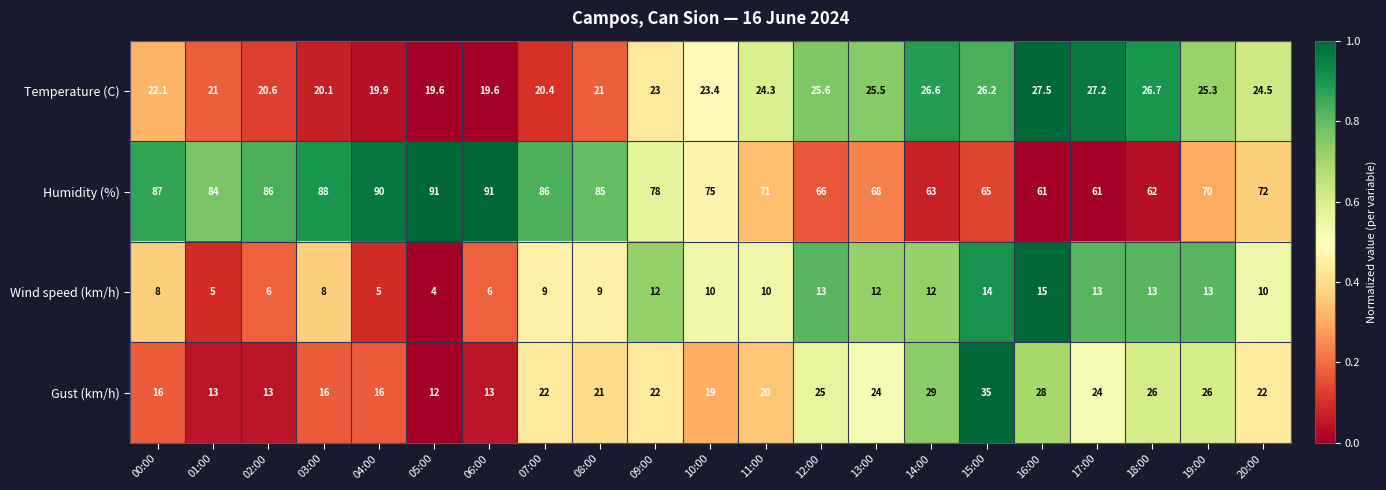

List the series in order of their peak value, lowest first.

Wind speed (km/h), Temperature (C), Gust (km/h), Humidity (%)